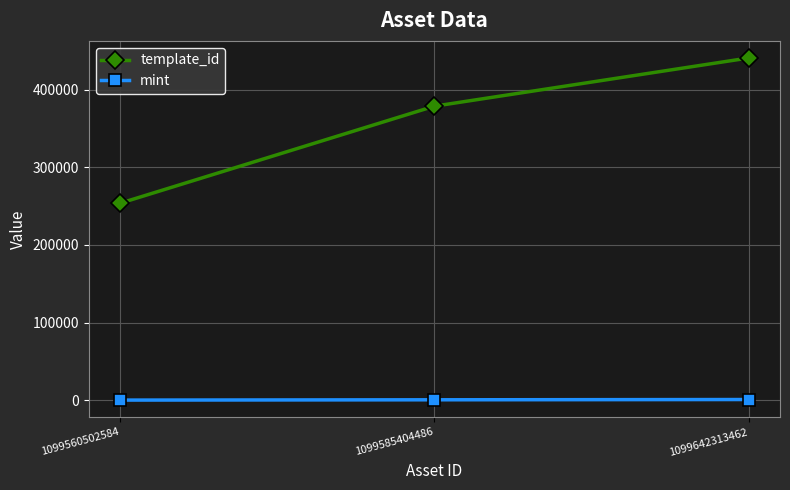

What is the difference between the highest and lowest values at 1099642313462?

440084